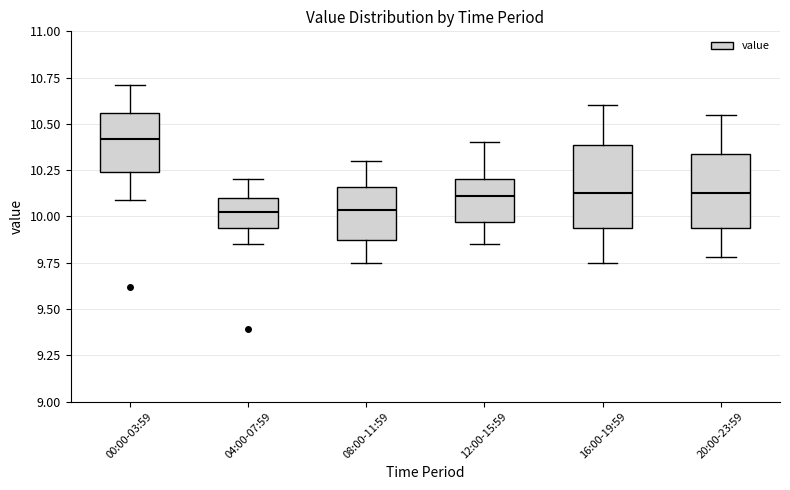

Reading left to right, transcribe this box plot: for each box, give where its median line is, the range the box spans, and where its two whiskers end, as read against the y-axis. The values are not printed on the chart, so give them approximately, as read against the axis.

00:00-03:59: median 10.40, box 10.25 to 10.55, whiskers 10.10 to 10.70
04:00-07:59: median 10.05, box 9.95 to 10.10, whiskers 9.85 to 10.20
08:00-11:59: median 10.05, box 9.85 to 10.15, whiskers 9.75 to 10.30
12:00-15:59: median 10.10, box 9.95 to 10.20, whiskers 9.85 to 10.40
16:00-19:59: median 10.15, box 9.95 to 10.40, whiskers 9.75 to 10.60
20:00-23:59: median 10.15, box 9.95 to 10.35, whiskers 9.80 to 10.55